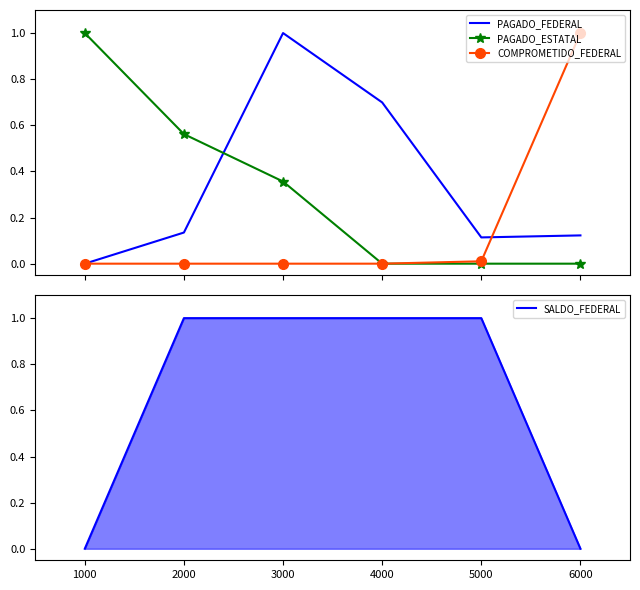

True or false: PAGADO_ESTATAL and SALDO_FEDERAL cross at least once.

True